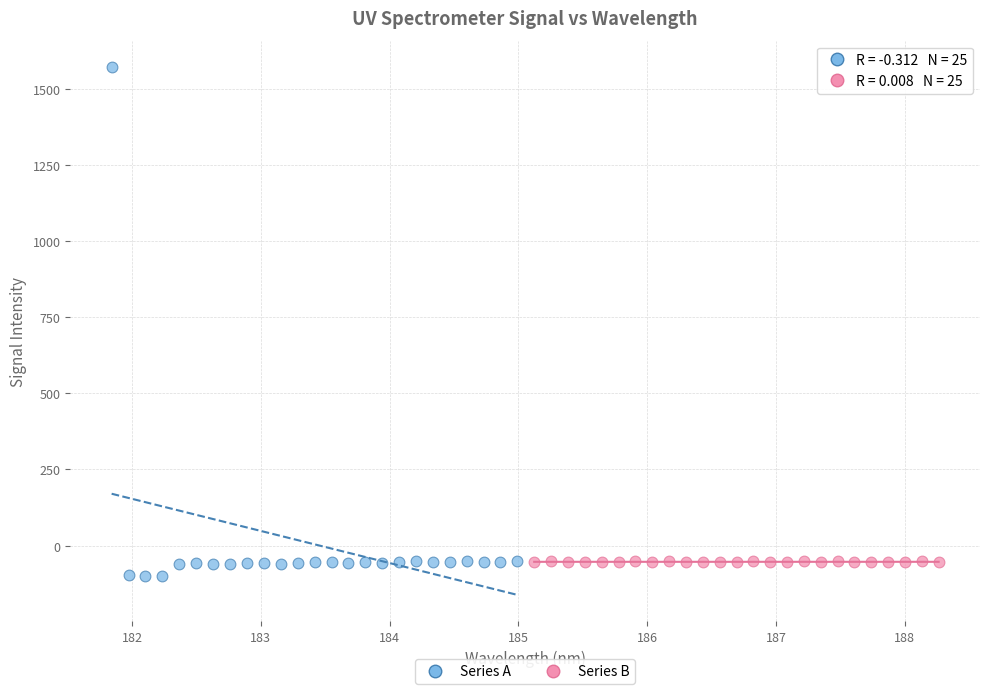

What are all the series names shown in the legend?

Series A, Series B